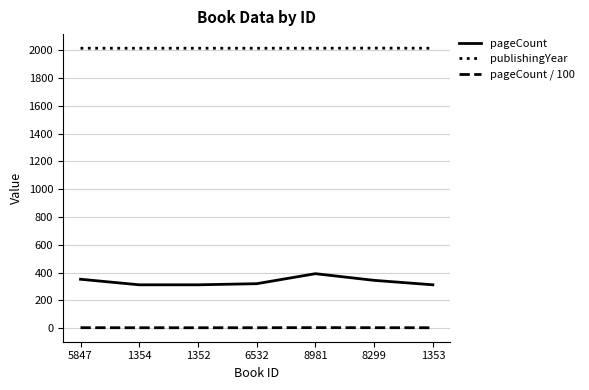

Read the pageCount / 100 value at 1352.

3.1